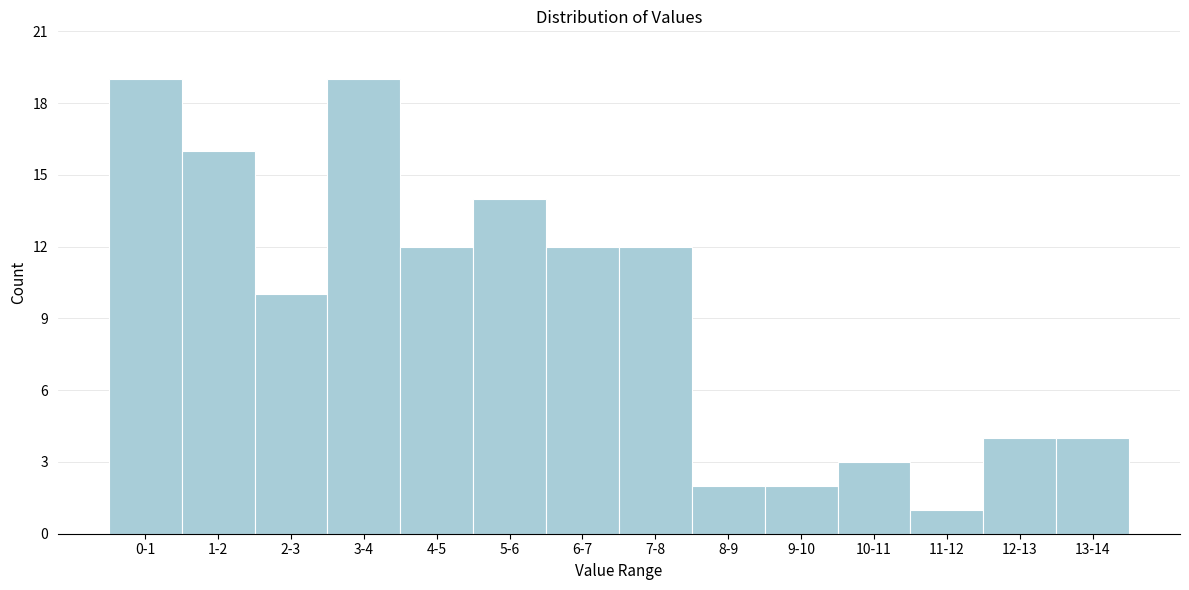

Reading left to right, extract all data points from this chart.

0-1=19	1-2=16	2-3=10	3-4=19	4-5=12	5-6=14	6-7=12	7-8=12	8-9=2	9-10=2	10-11=3	11-12=1	12-13=4	13-14=4